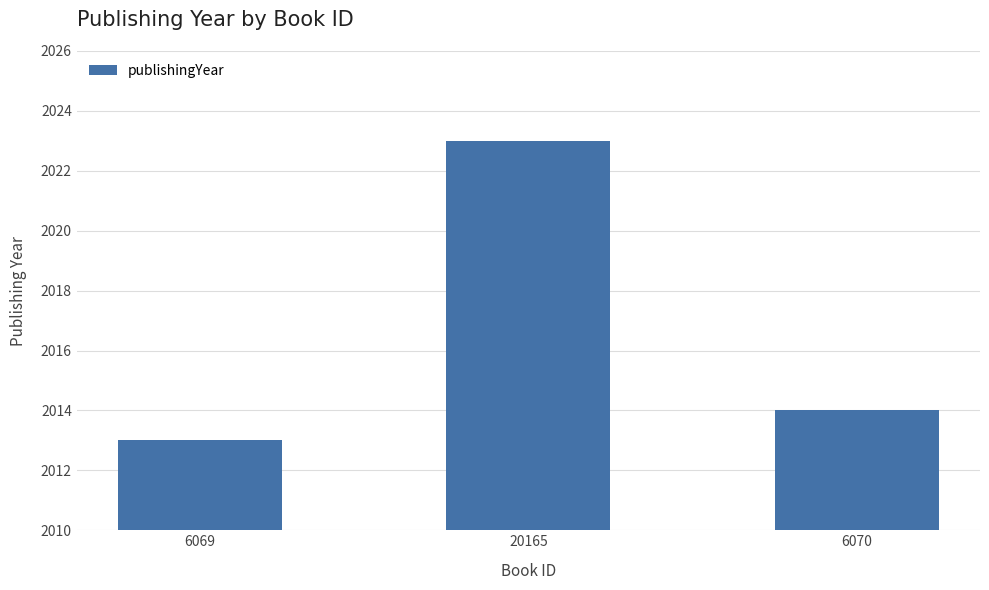

What is the value of the 2nd bar from the left?

2023